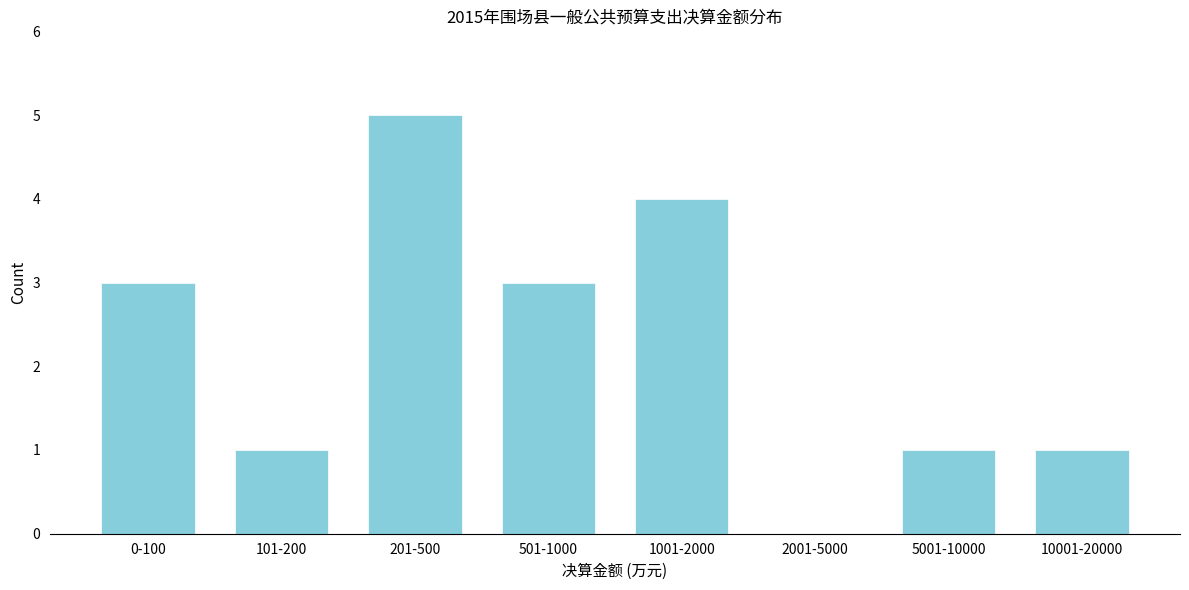

Reading right to left, extract all data points from this chart.

10001-20000=1	5001-10000=1	2001-5000=0	1001-2000=4	501-1000=3	201-500=5	101-200=1	0-100=3